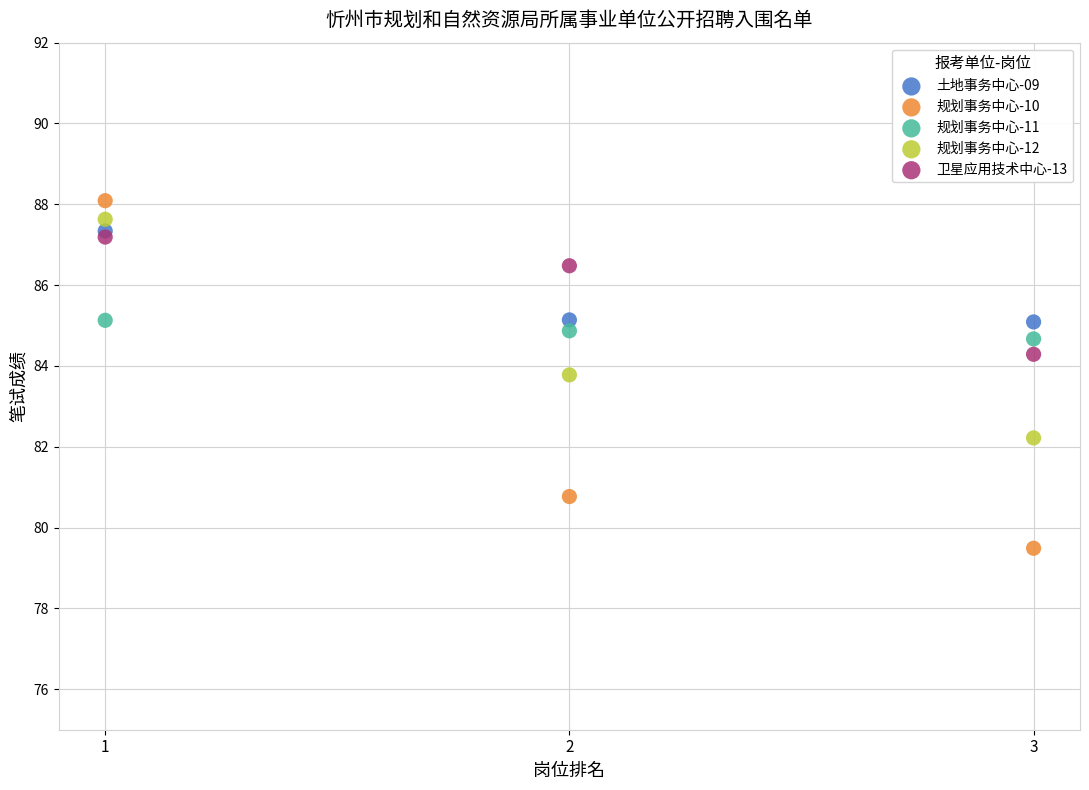

Which series contains the highest Y value?

规划事务中心-10